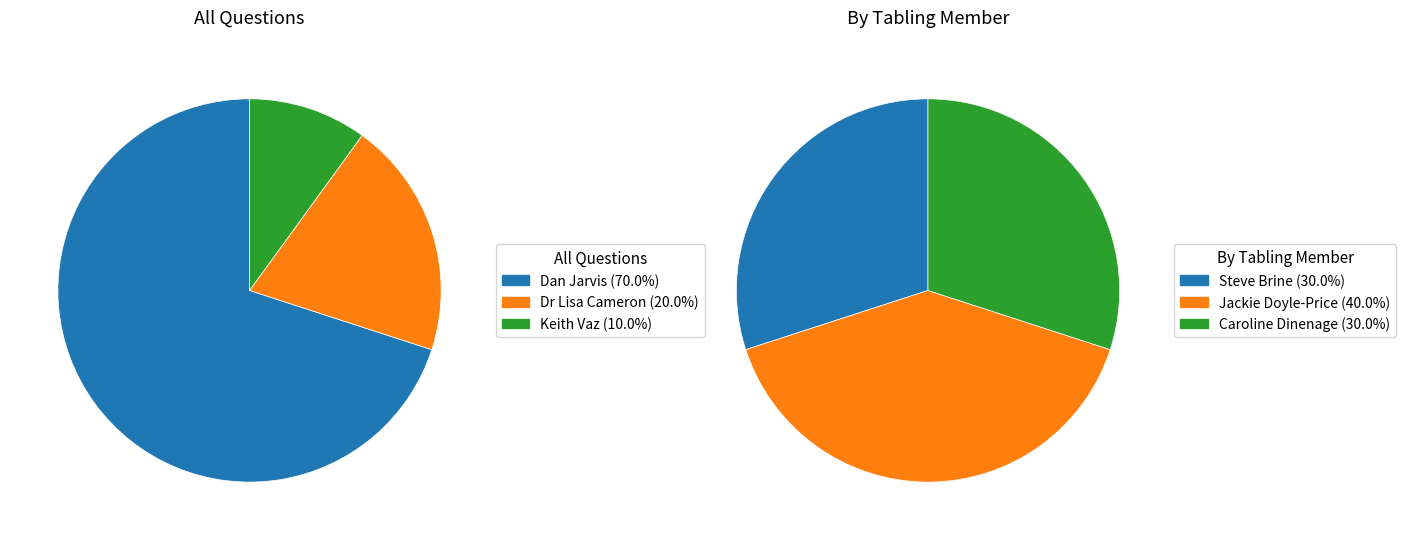

What percentage is the Keith Vaz (Neuromuscular) slice, to the nearest percent?

10%